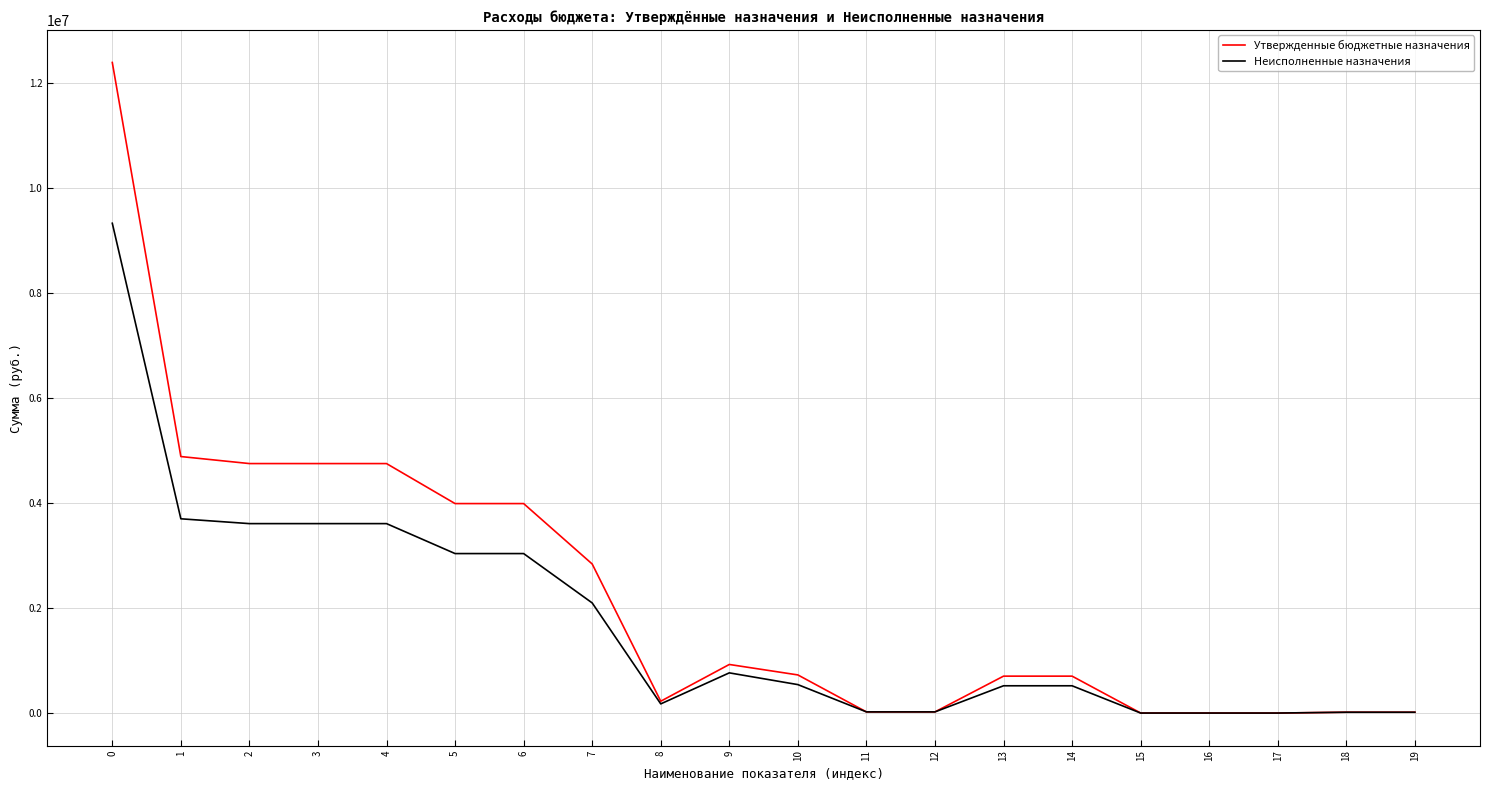

Which series changed the most between 10 and 18?

Утвержденные бюджетные назначения